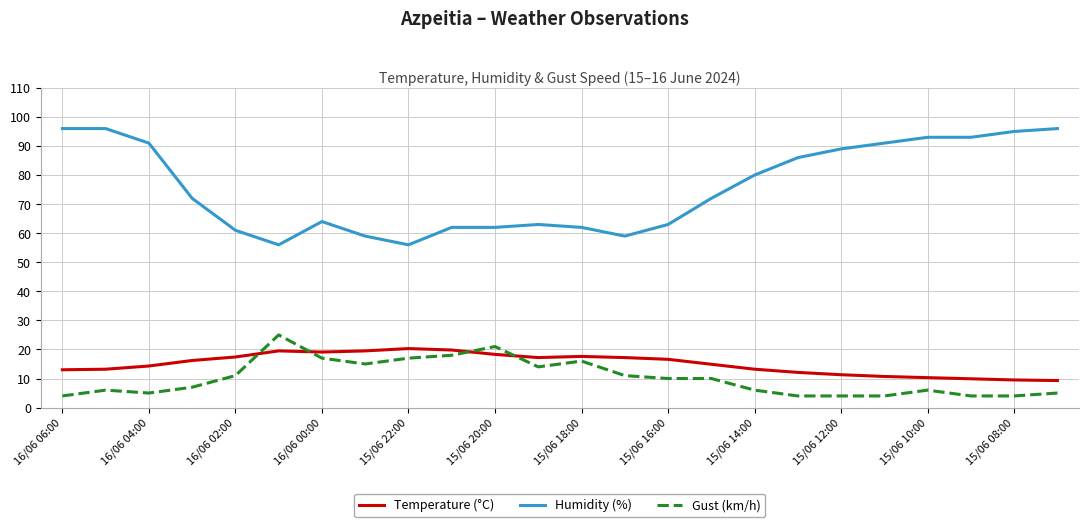

What is the greatest value displayed?

96.0